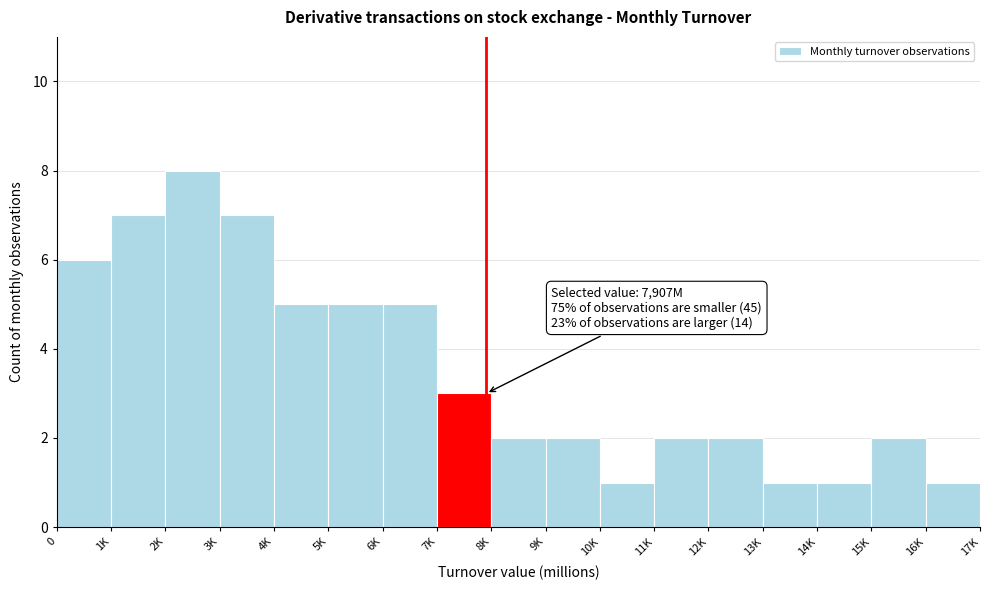

Reading left to right, list all the values displayed in this chart.

0=6	1K=7	2K=8	3K=7	4K=5	5K=5	6K=5	7K=3	8K=2	9K=2	10K=1	11K=2	12K=2	13K=1	14K=1	15K=2	16K=1